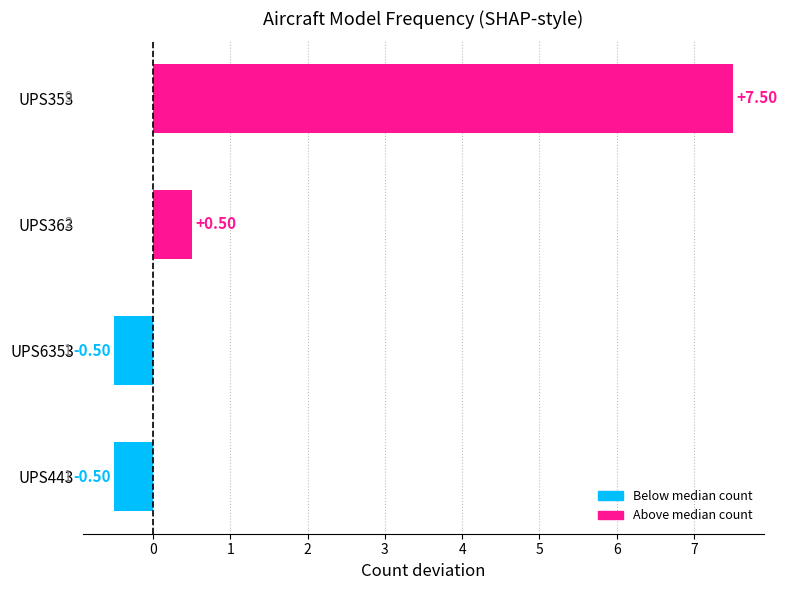

What is the difference between the second highest and minimum values?

1.0